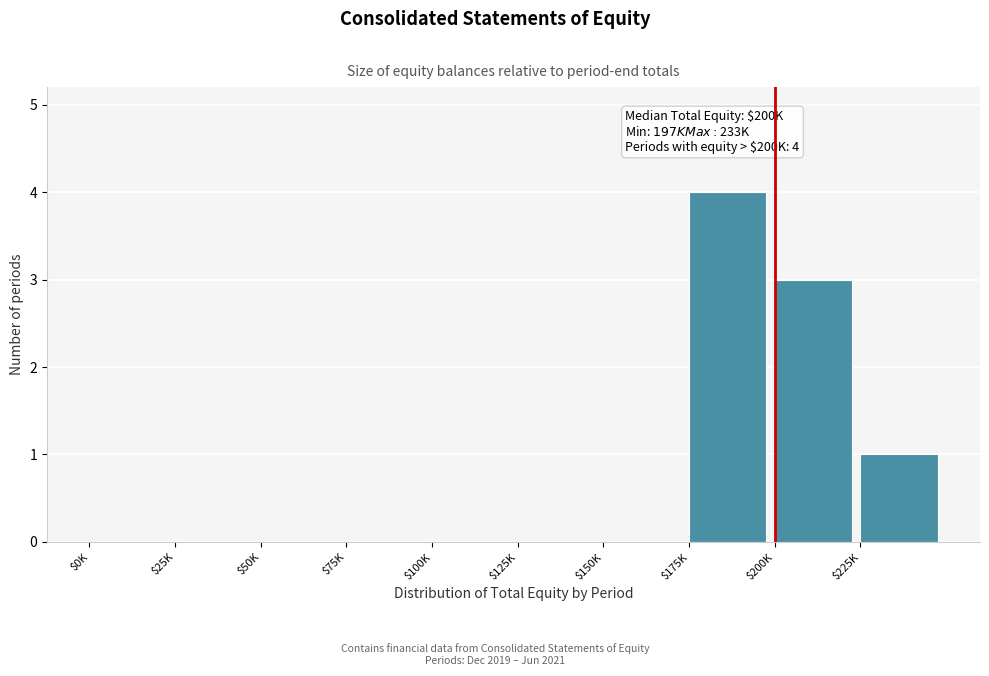

What value does the data have at $175K?

4